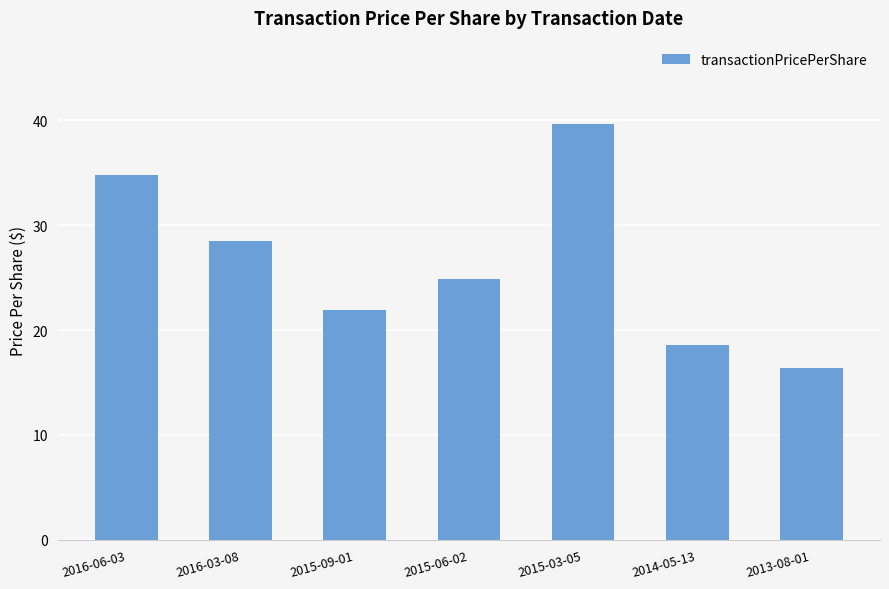

What is the ratio of the value at 2015-09-01 to the value at 2013-08-01?

1.3